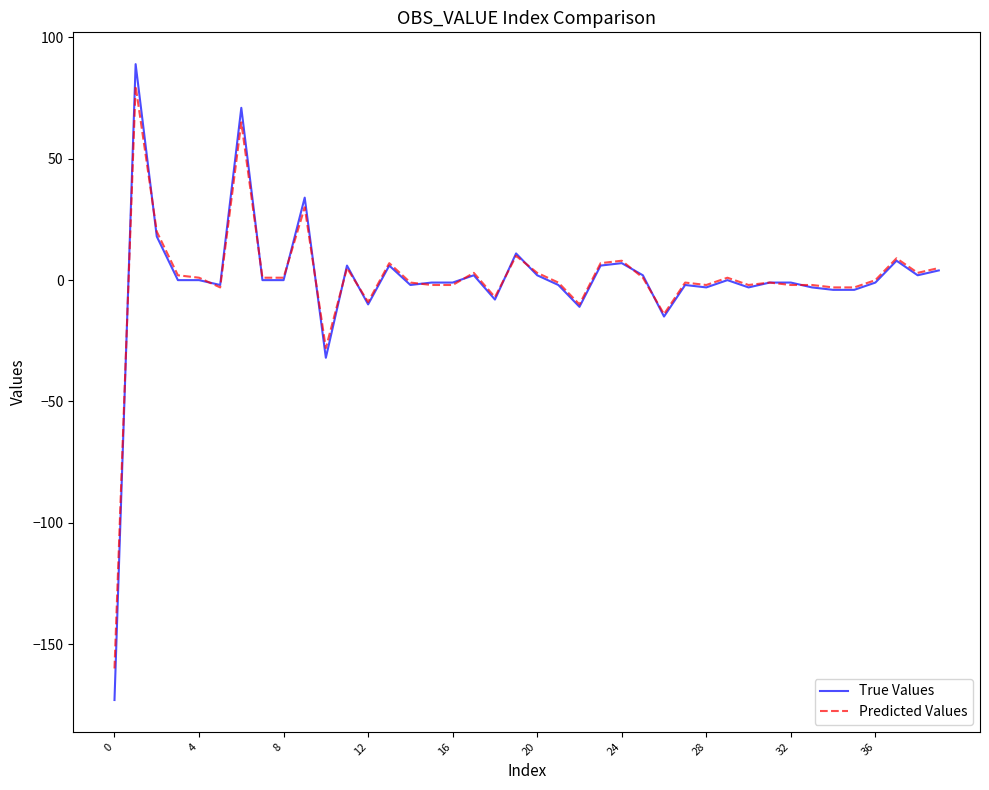

Which series has the widest spread of values?

True Values